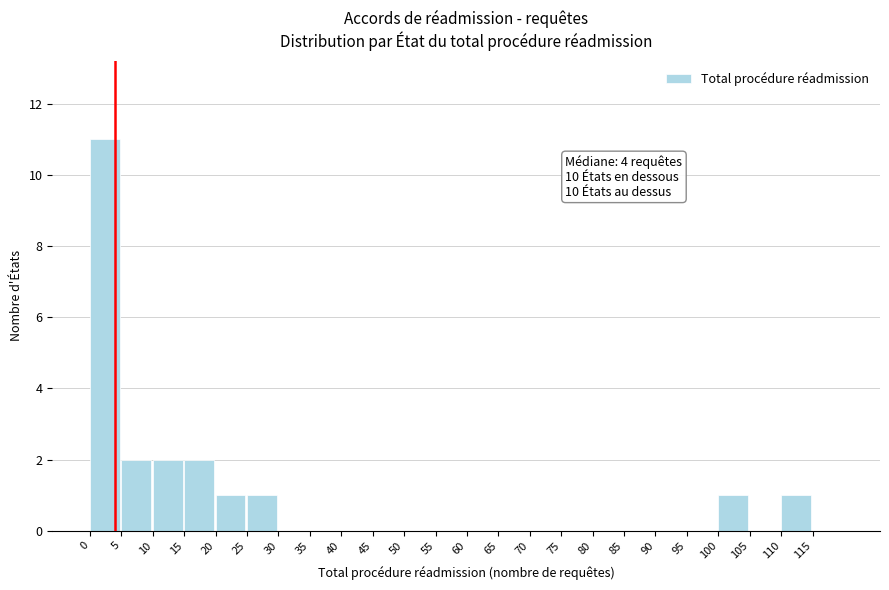

Which range on the x-axis has the tallest bar?

0 to 5